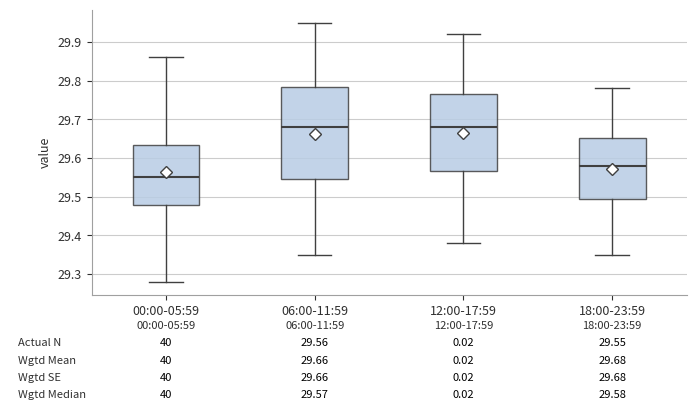

Which box has the lowest median line?

00:00-05:59